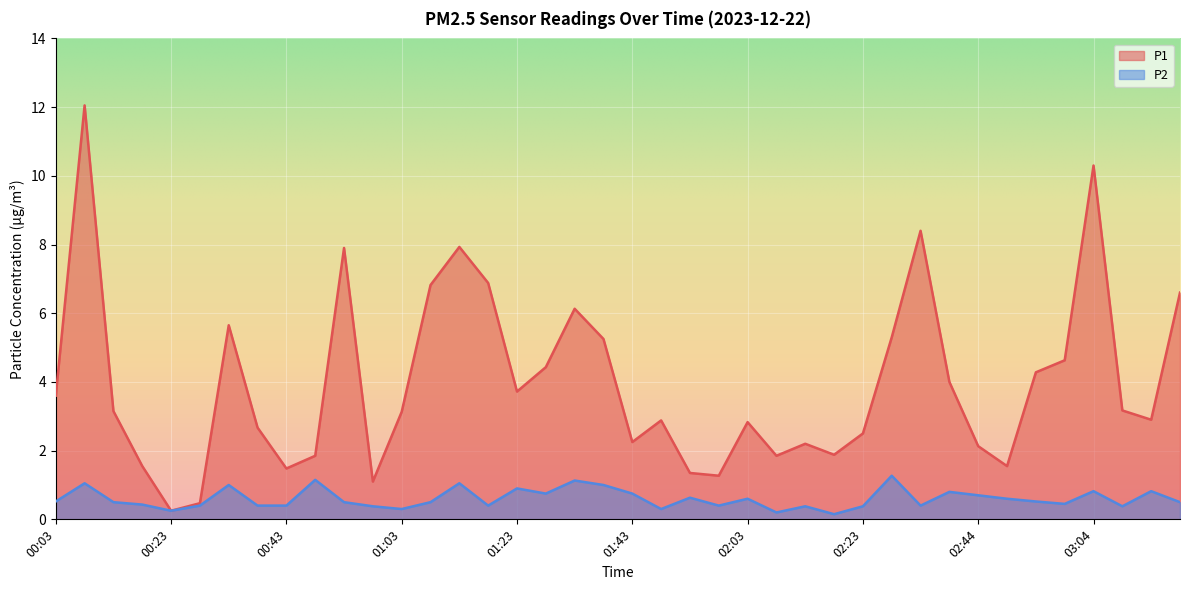

Rank the series by their maximum value, from highest to lowest.

P1, P2